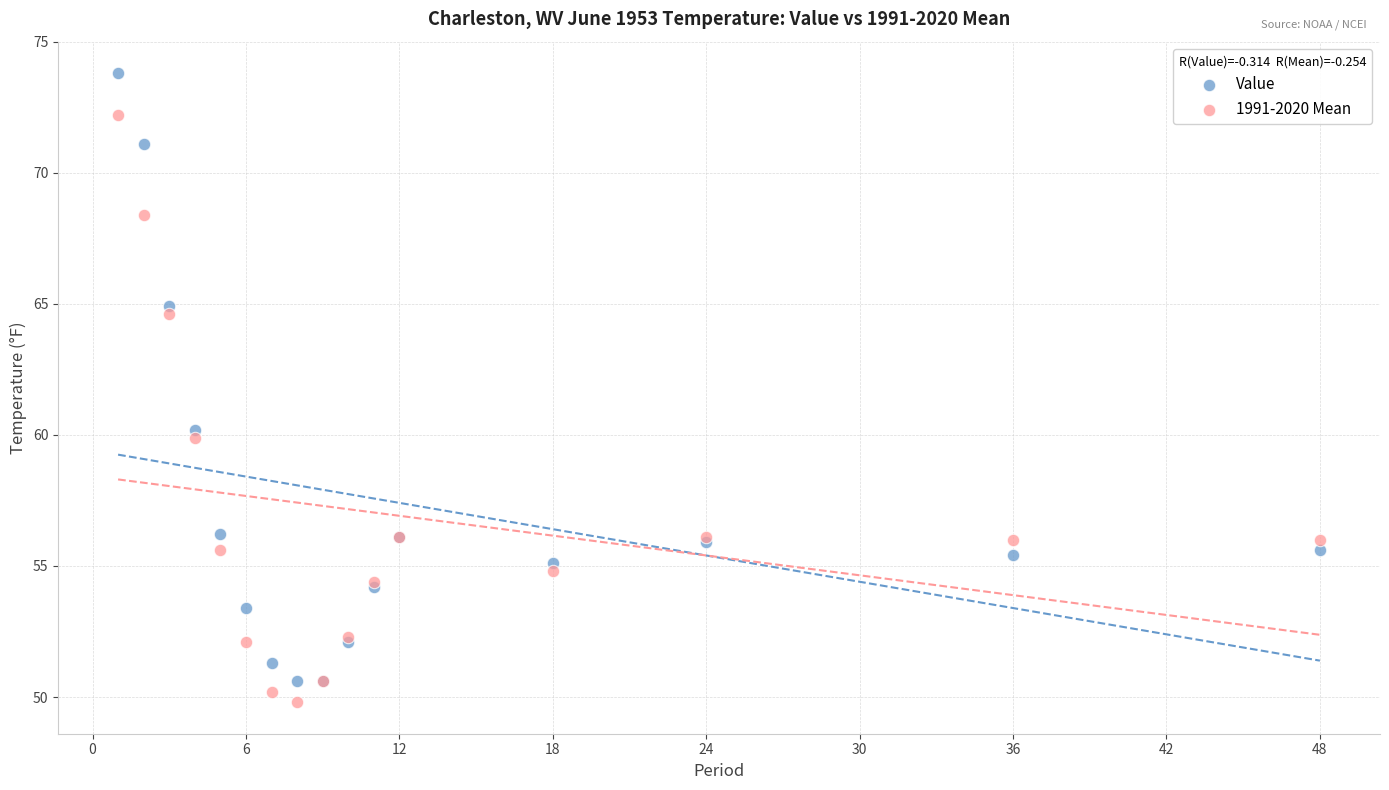

Which series reaches the maximum Y coordinate?

Value